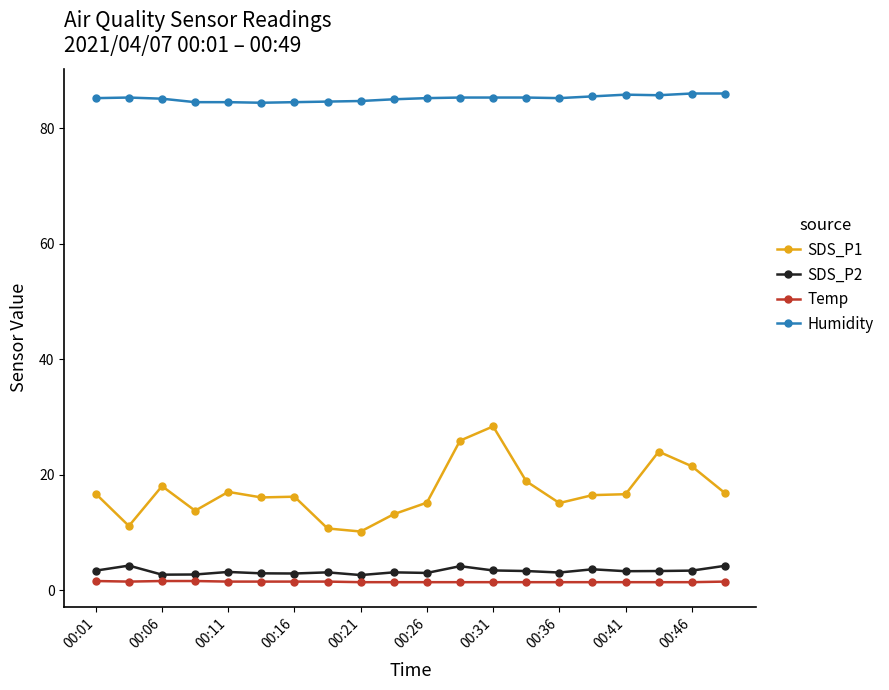

What are all the series names shown in the legend?

SDS_P1, SDS_P2, Temp, Humidity